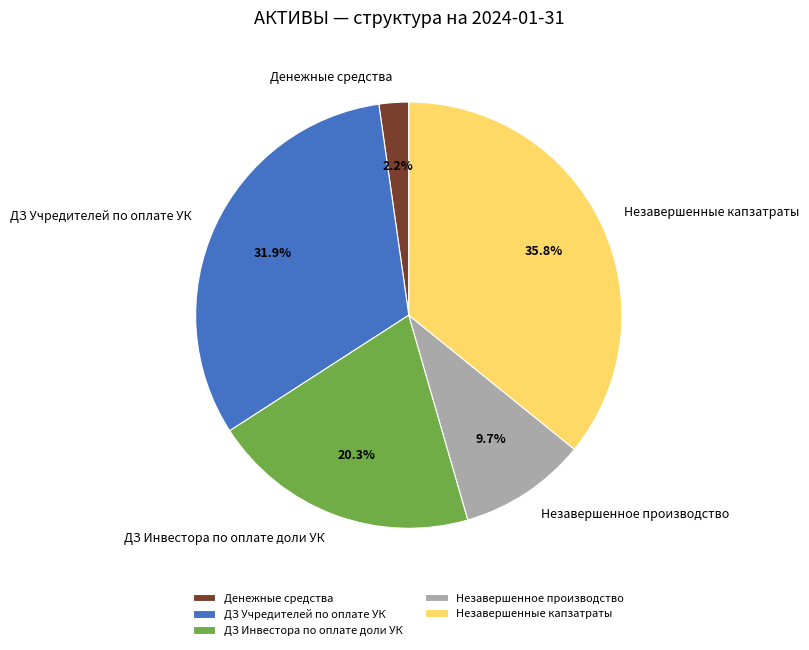

True or false: ДЗ Учредителей по оплате УК accounts for 45% of the total.

False